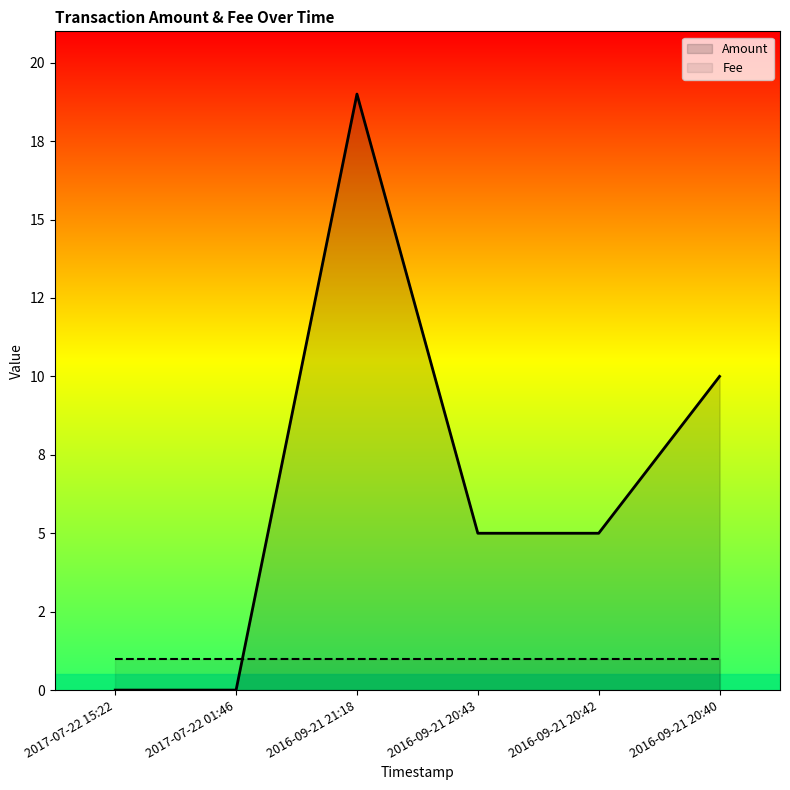

Which category has the lowest value across all series?

2017-07-22 15:22